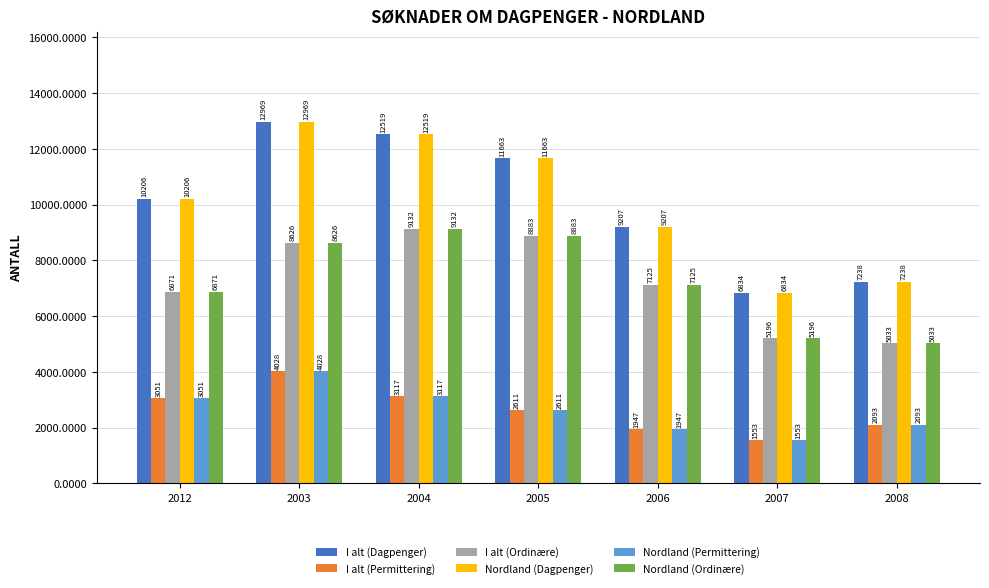

At which label is Nordland (Dagpenger) closest to 9901?

2012